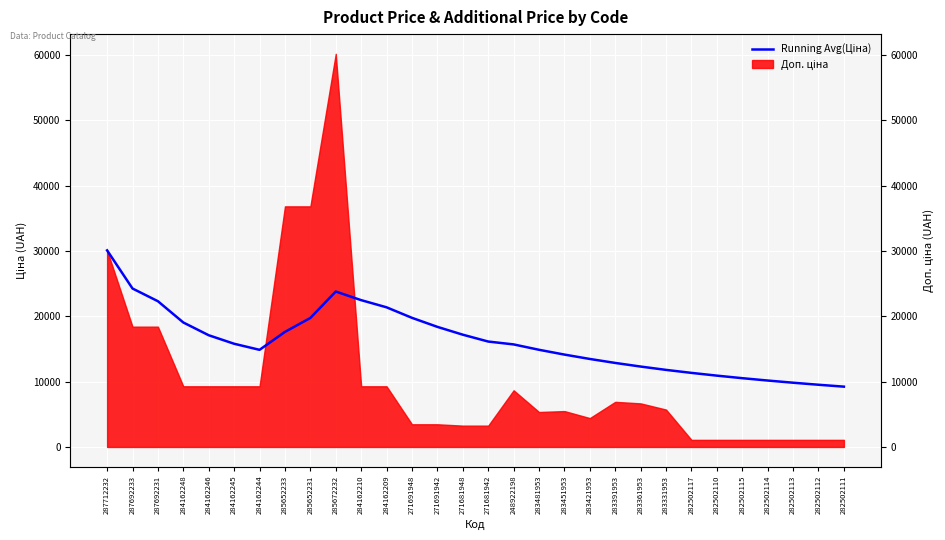

Approximately how many times larger is the value at 287712232 compared to 284162244?

2.0